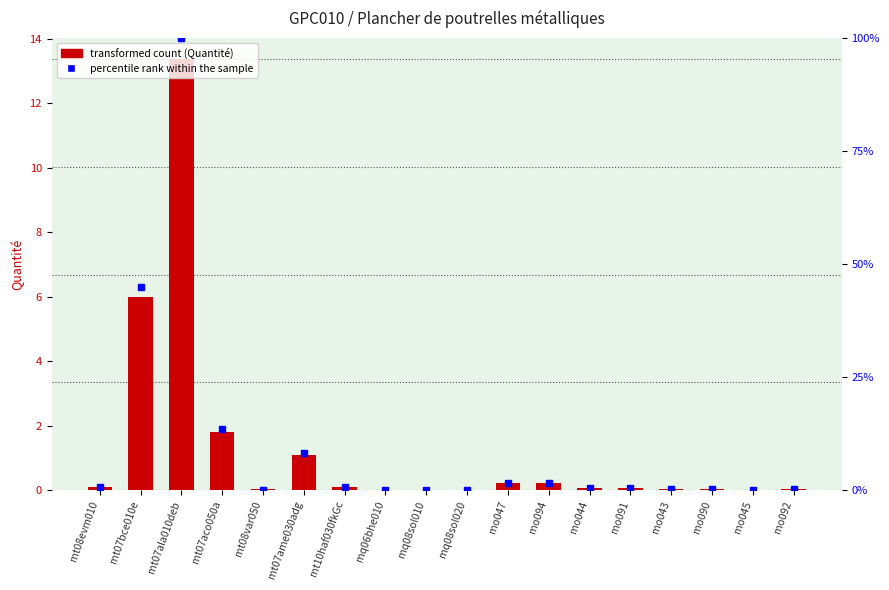

What is the sum of all percentile rank within the sample values?

172.8